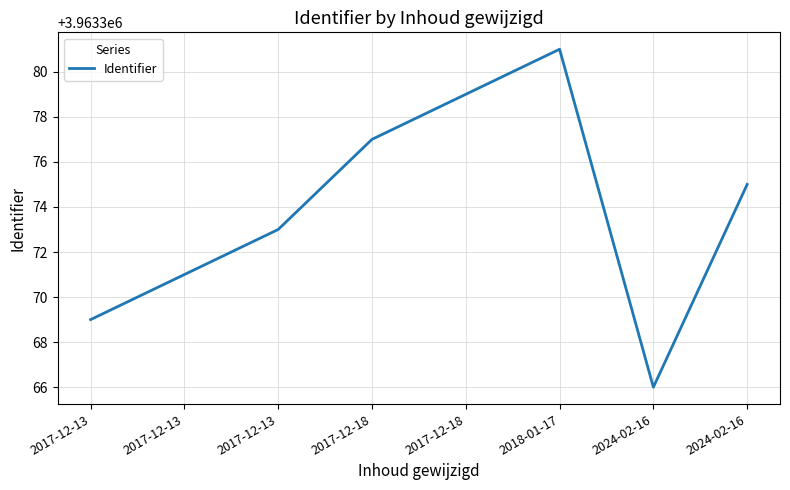

Between 2024-02-16 and 2017-12-13, which is larger?

2017-12-13